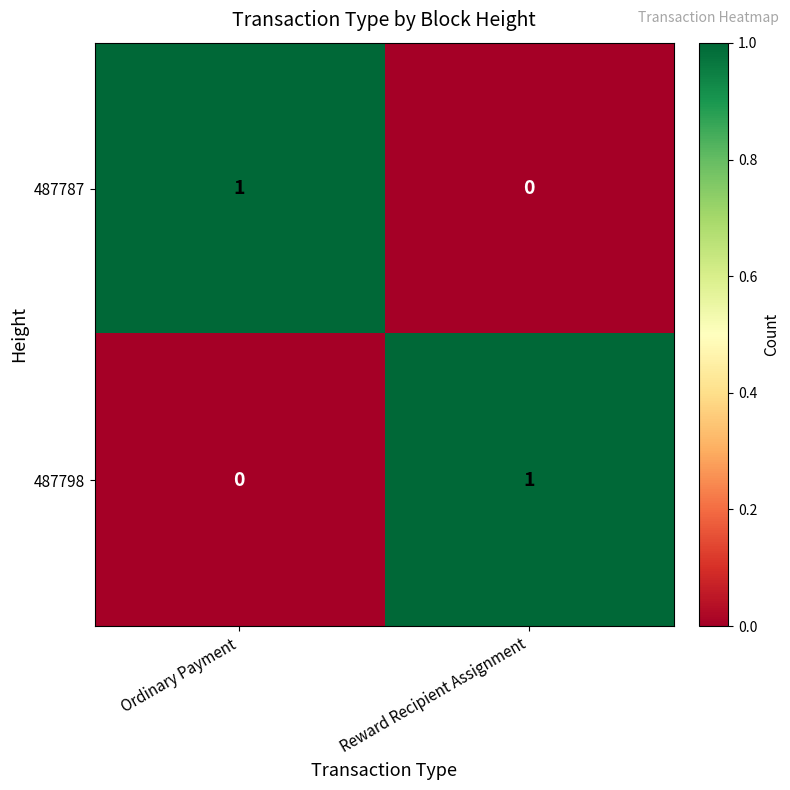

Which category has the highest value in the 487787 series?

Ordinary Payment